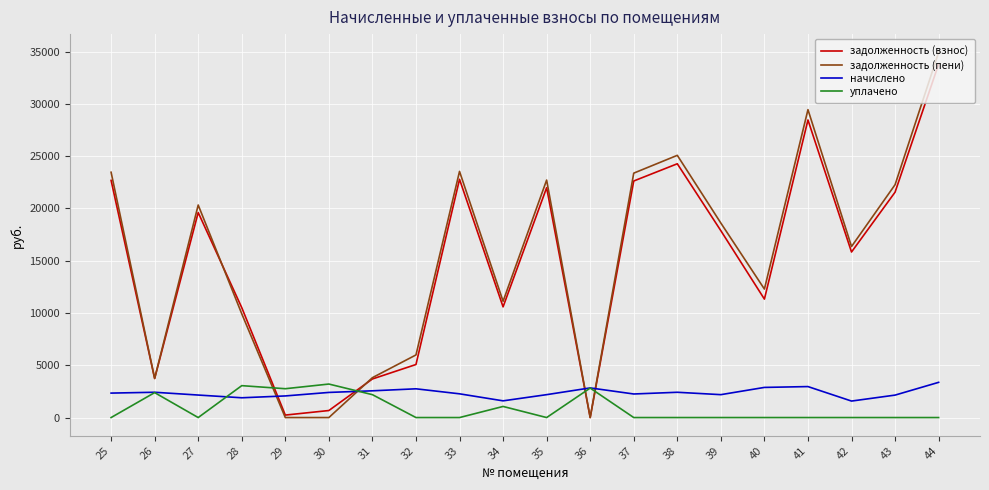

At which label does задолженность (пени) first exceed 18599?

25